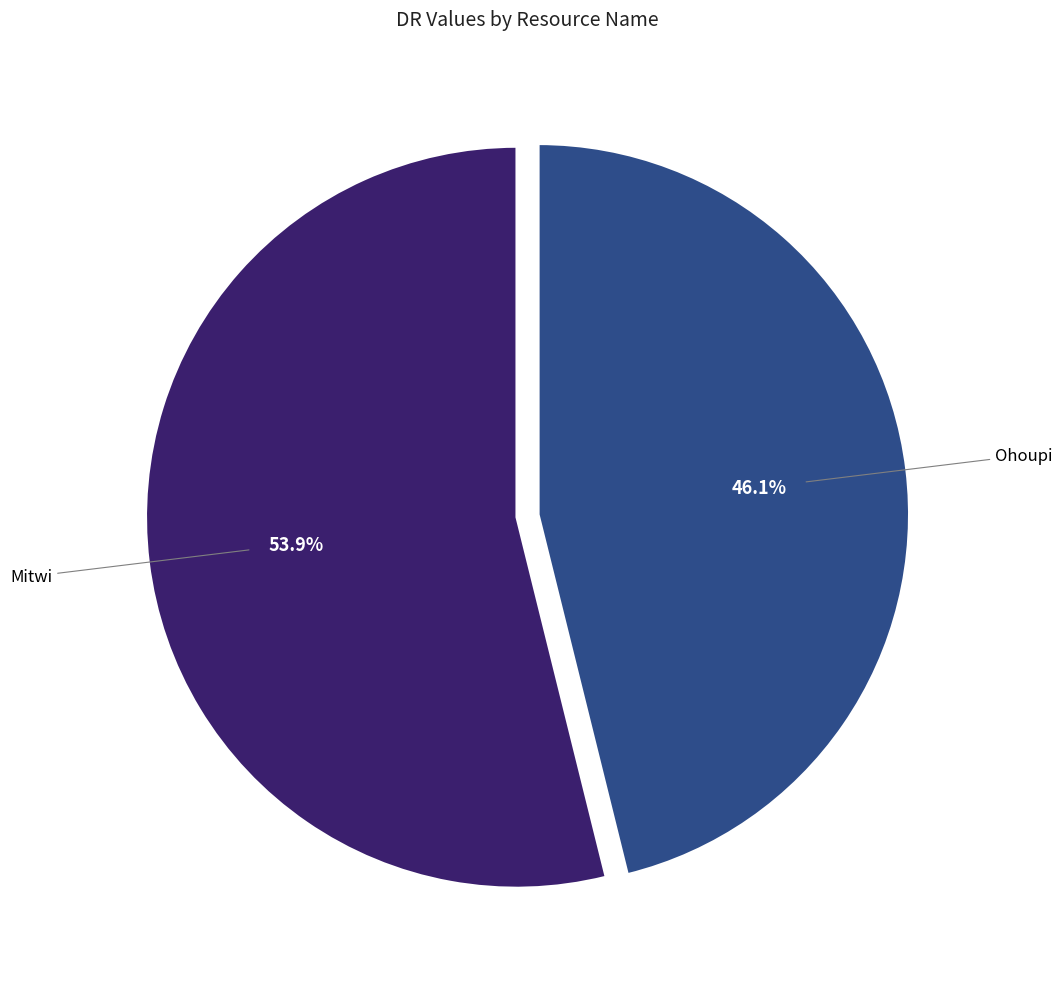

Does any single category account for the majority?

Yes